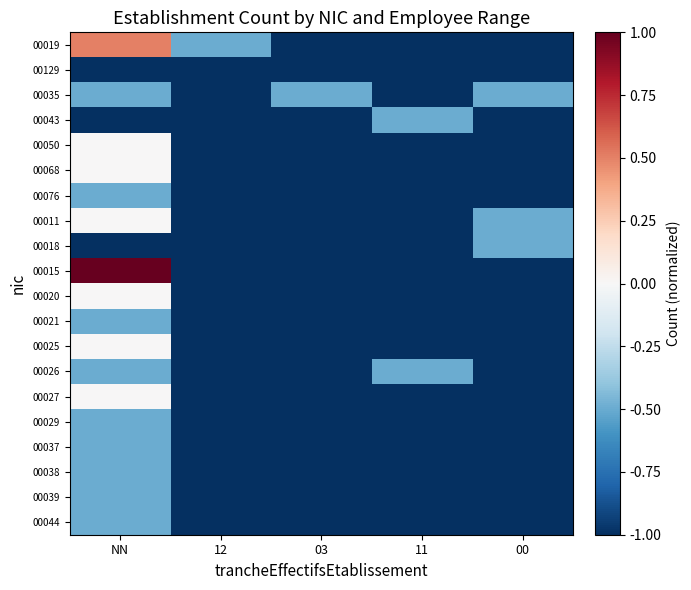

What is the greatest value displayed?

1.0